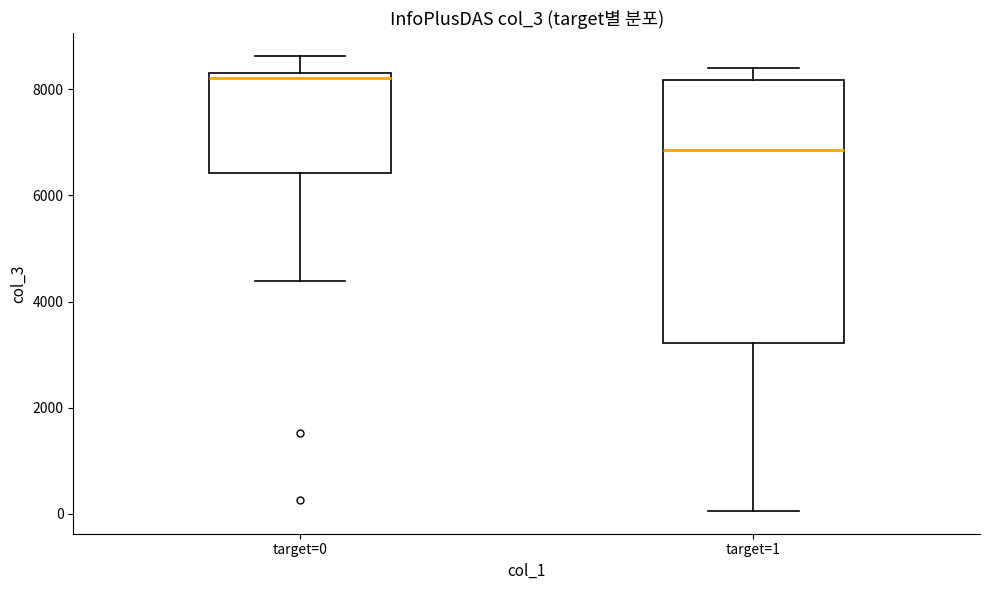

Which box has the lowest median line?

target=1